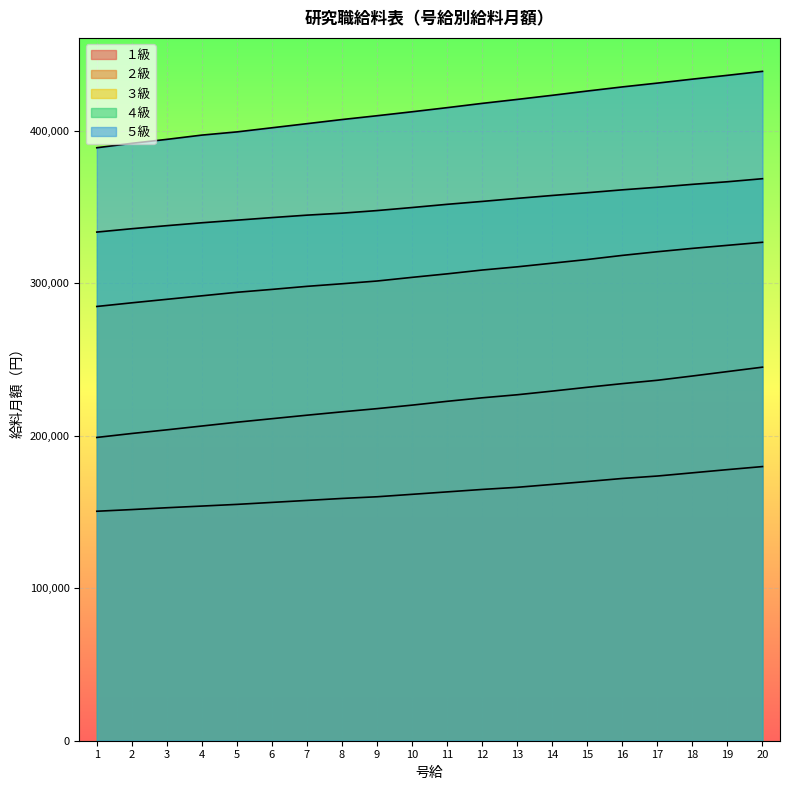

At which label does １級 first exceed 163200?

12